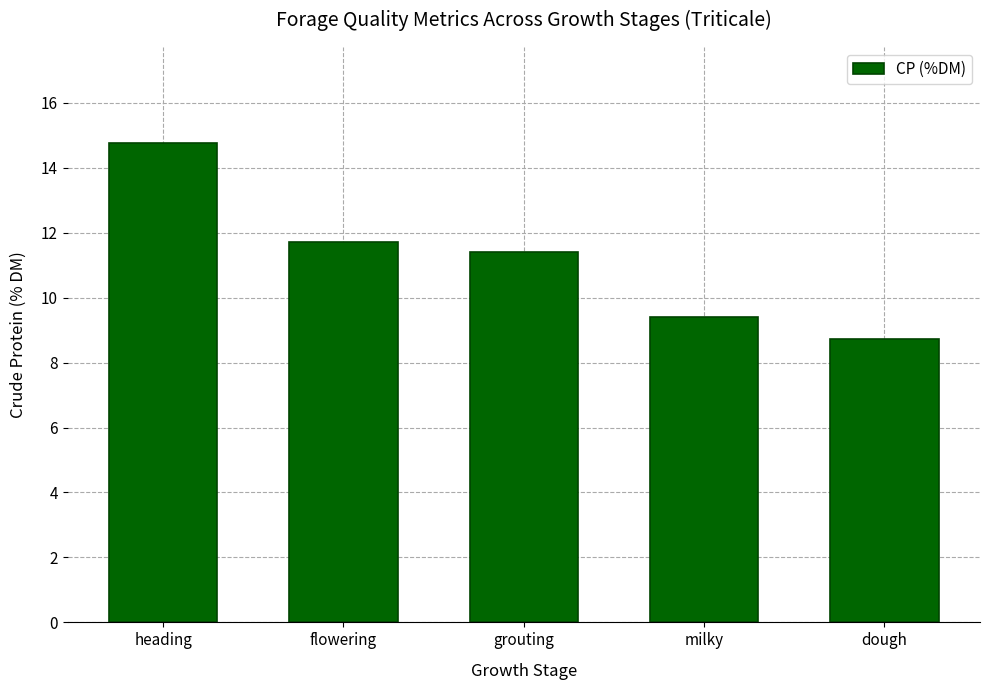

Rank the categories by value from highest to lowest.

heading, flowering, grouting, milky, dough